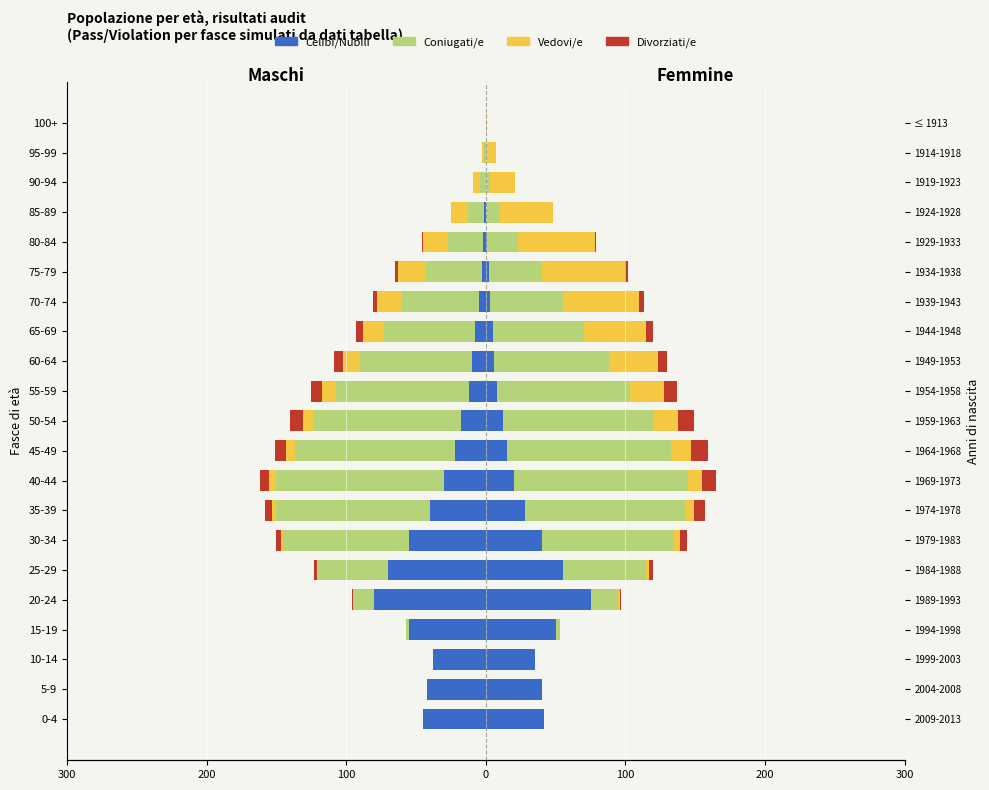

What is the value of the Coniugati/e bar at the 15th from the left?

-55